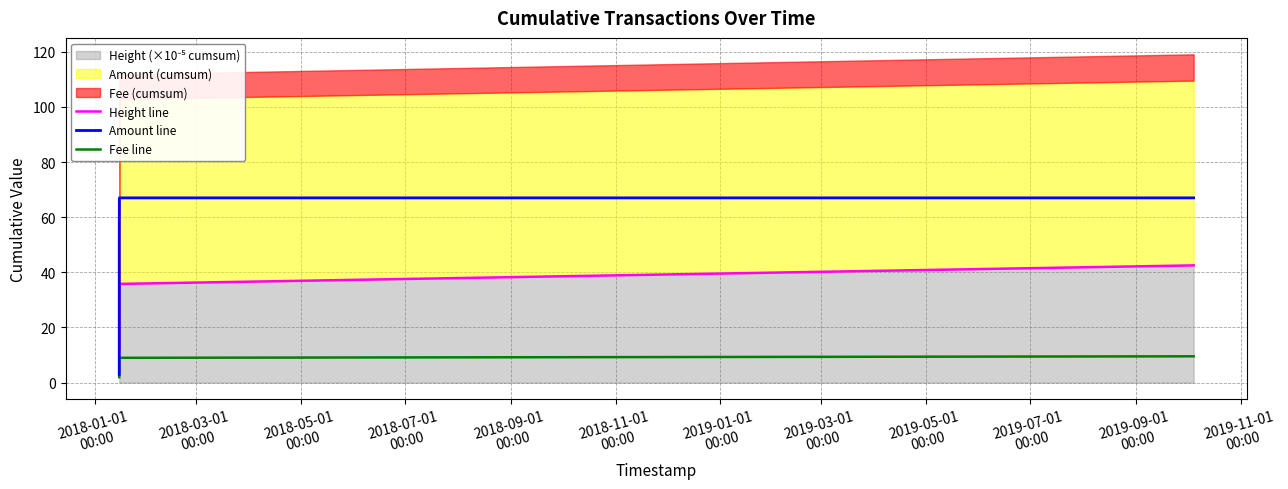

What is the label of the 2nd point from the left?

2018-03-01
00:00